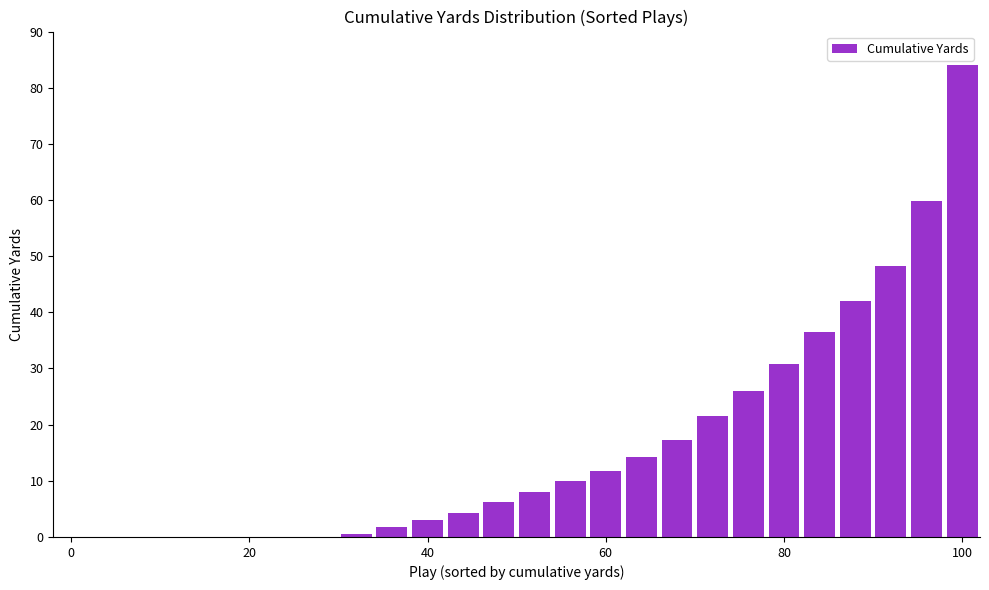

Reading left to right, what are all the values shown in this chart?

0.0	0.0	0.0	0.0	0.0	0.0	0.0	0.0	0.6	1.9	3.1	4.3	6.2	8.0	9.9	11.7	14.2	17.3	21.6	25.9	30.9	36.4	42.0	48.2	59.9	84.0